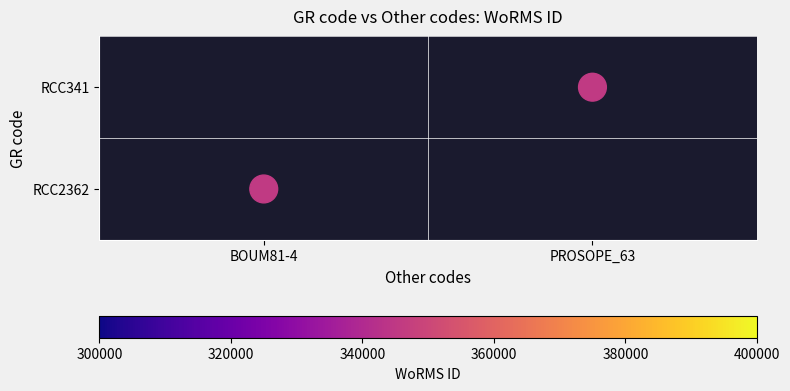

True or false: the data shows 0 at BOUM81-4.

False